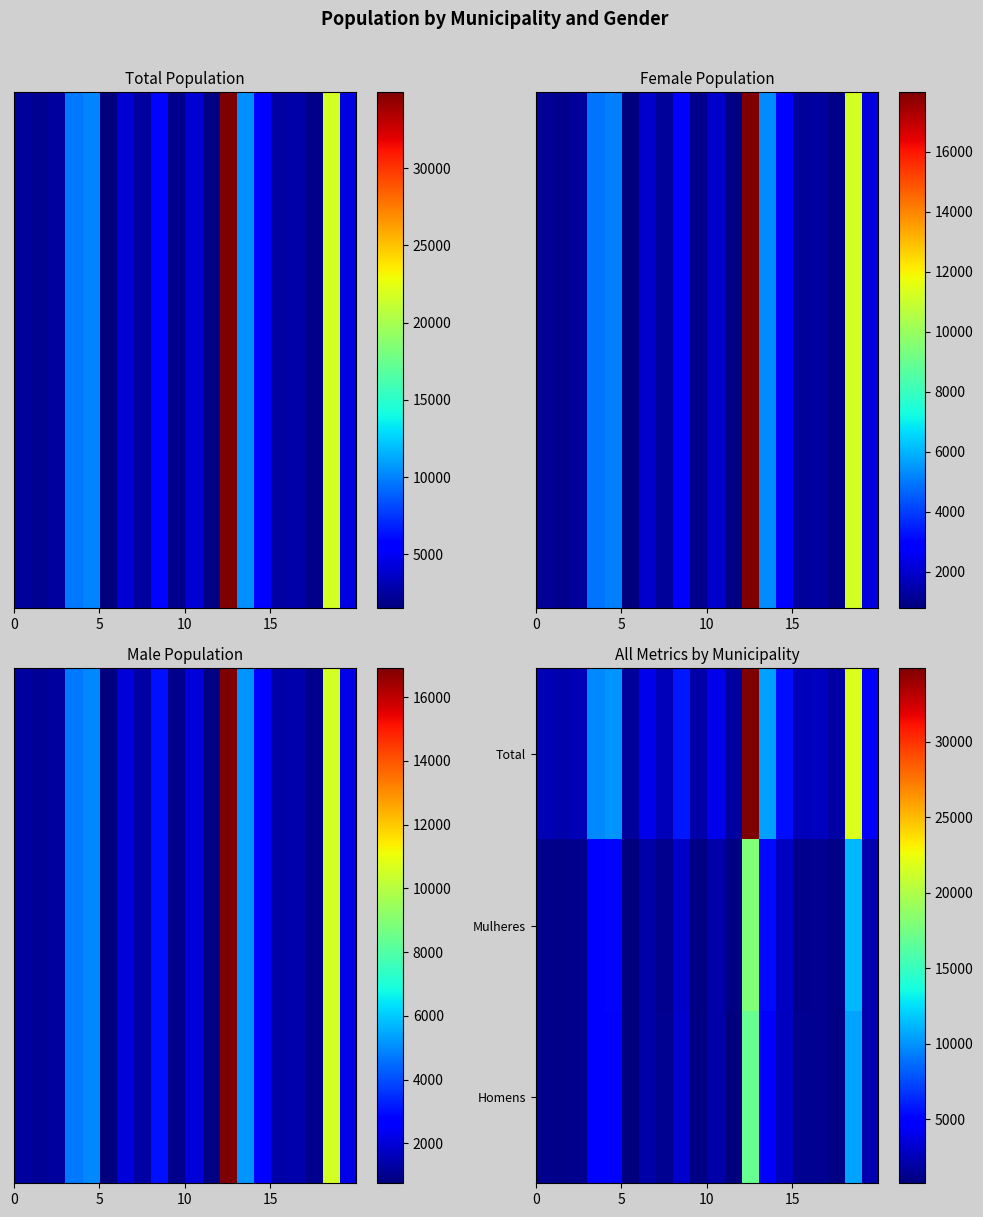

Which series has the largest total across all categories?

Total